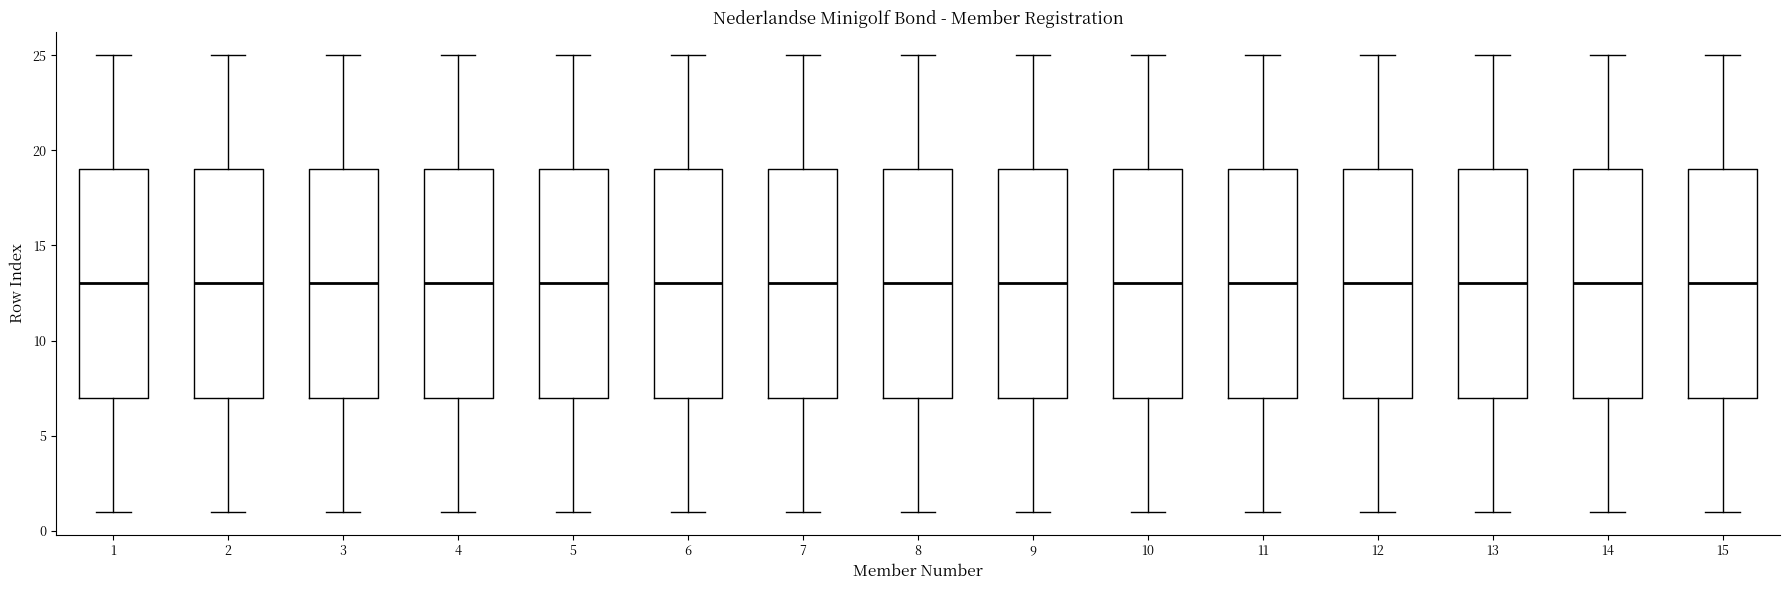

Reading left to right, transcribe this box plot: for each box, give where its median line is, the range the box spans, and where its two whiskers end, as read against the y-axis. The values are not printed on the chart, so give them approximately, as read against the axis.

1: median 13, box 7 to 19, whiskers 1 to 25
2: median 13, box 7 to 19, whiskers 1 to 25
3: median 13, box 7 to 19, whiskers 1 to 25
4: median 13, box 7 to 19, whiskers 1 to 25
5: median 13, box 7 to 19, whiskers 1 to 25
6: median 13, box 7 to 19, whiskers 1 to 25
7: median 13, box 7 to 19, whiskers 1 to 25
8: median 13, box 7 to 19, whiskers 1 to 25
9: median 13, box 7 to 19, whiskers 1 to 25
10: median 13, box 7 to 19, whiskers 1 to 25
11: median 13, box 7 to 19, whiskers 1 to 25
12: median 13, box 7 to 19, whiskers 1 to 25
13: median 13, box 7 to 19, whiskers 1 to 25
14: median 13, box 7 to 19, whiskers 1 to 25
15: median 13, box 7 to 19, whiskers 1 to 25